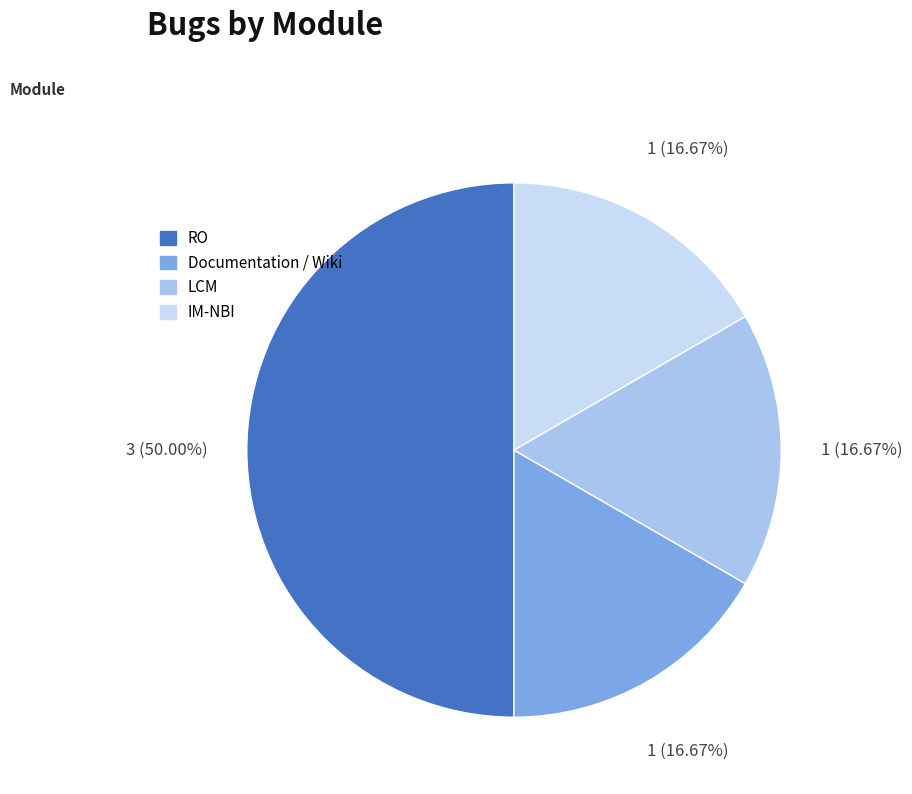

Does IM-NBI account for over 50% of the chart?

No